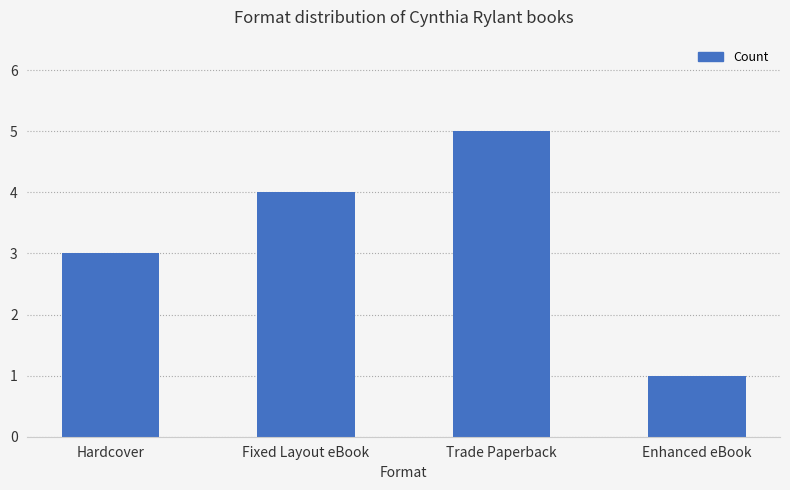

Between Hardcover and Trade Paperback, which is larger?

Trade Paperback